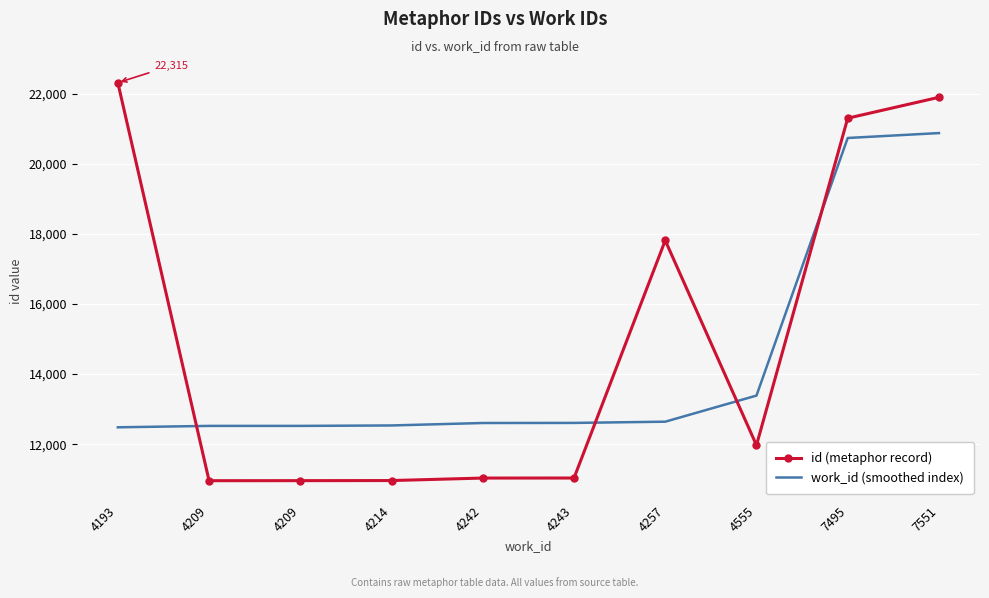

Which series has the largest range (max minus min)?

id (metaphor record)